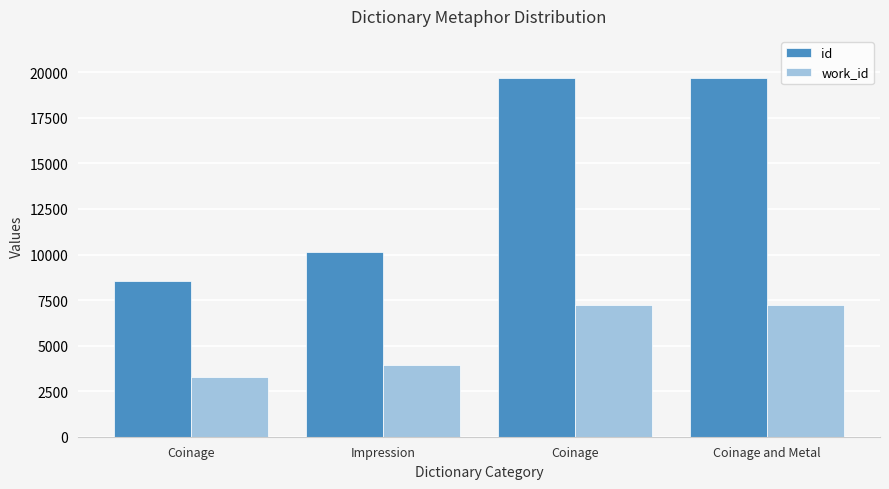

What is the total value across all series at Impression?

14058